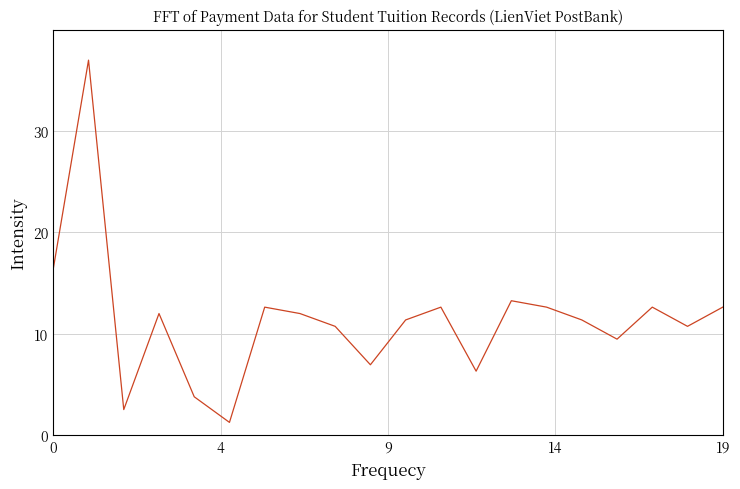

What is the difference between the maximum and minimum values?

35.7